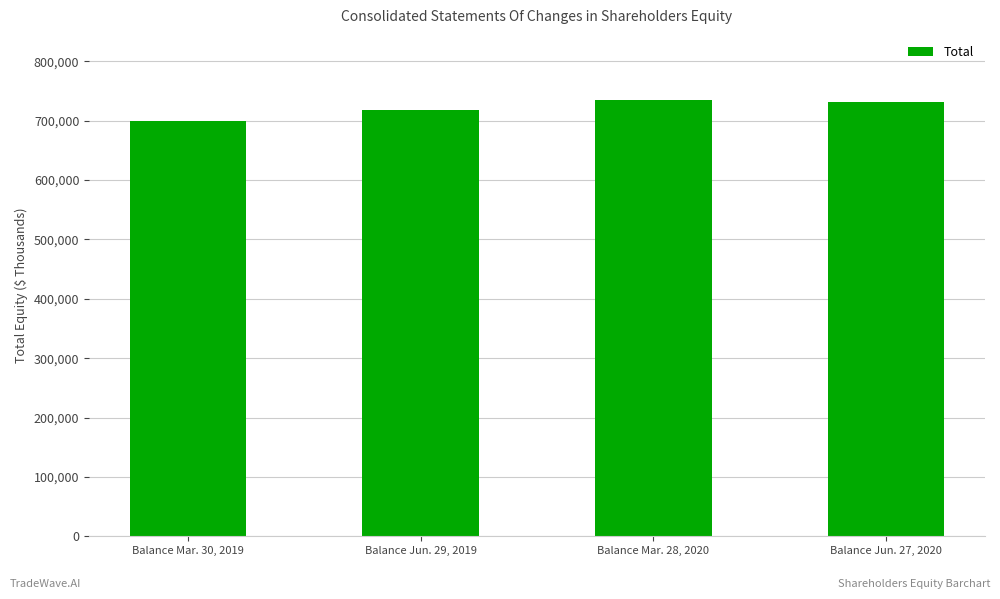

The chart shows a value of 1282331 at Balance Mar. 28, 2020. True or false?

False